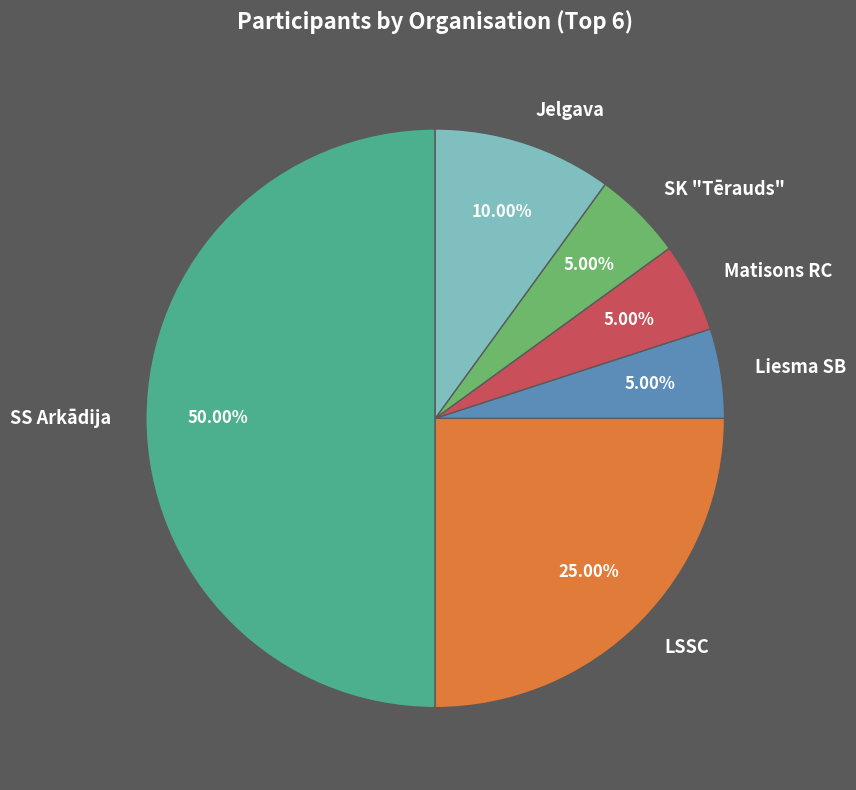

Approximately how many times larger is the value at SK "Tērauds" compared to Matisons RC?

1.0